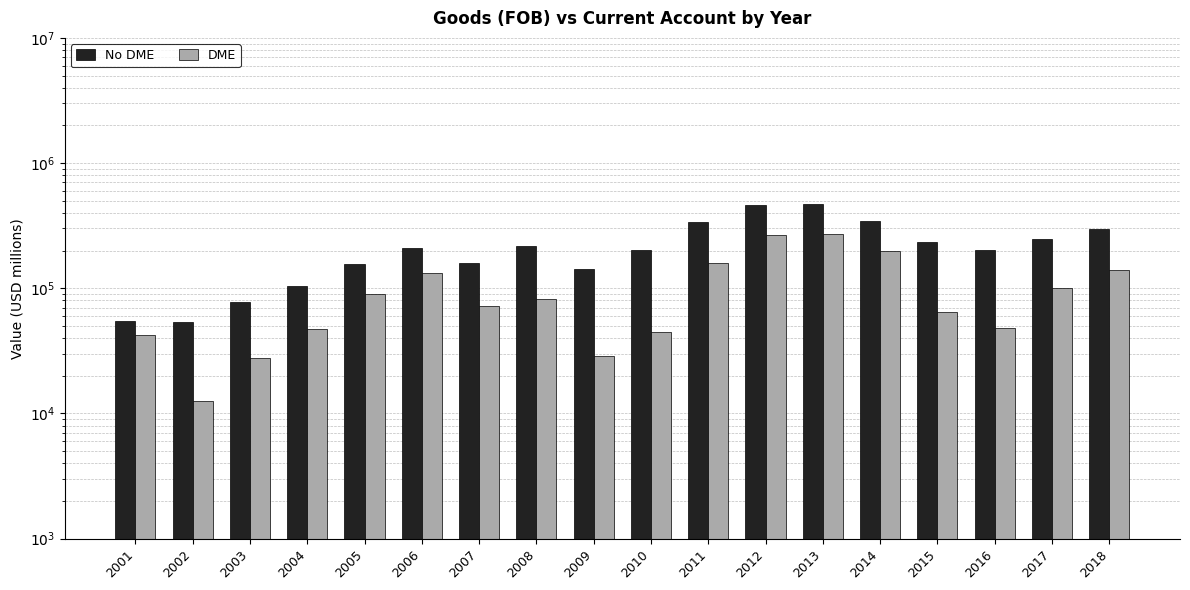

At how many categories does at least one series exceed 65835?

16